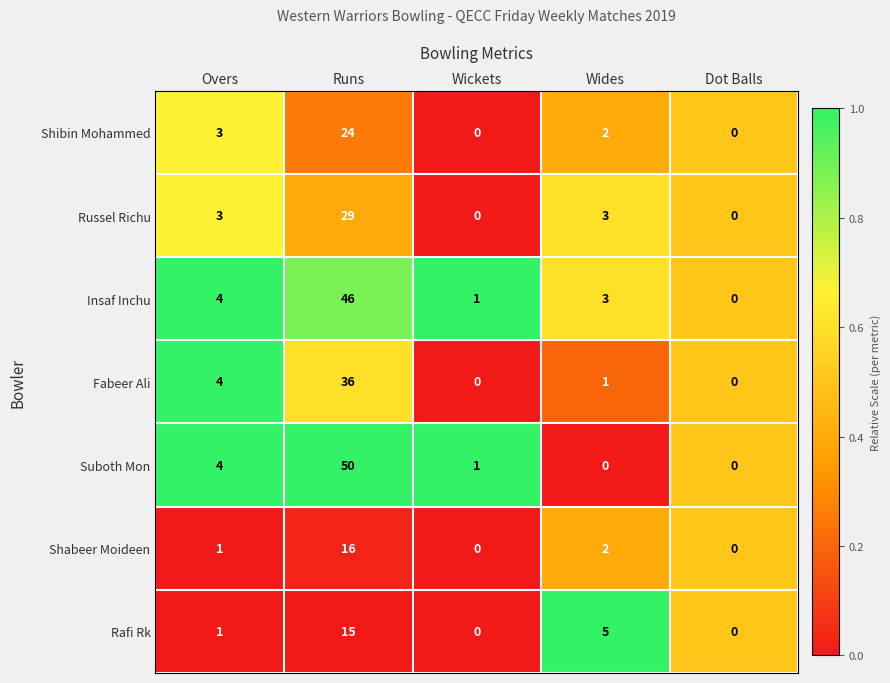

What is the total value across all series at Wickets?

2